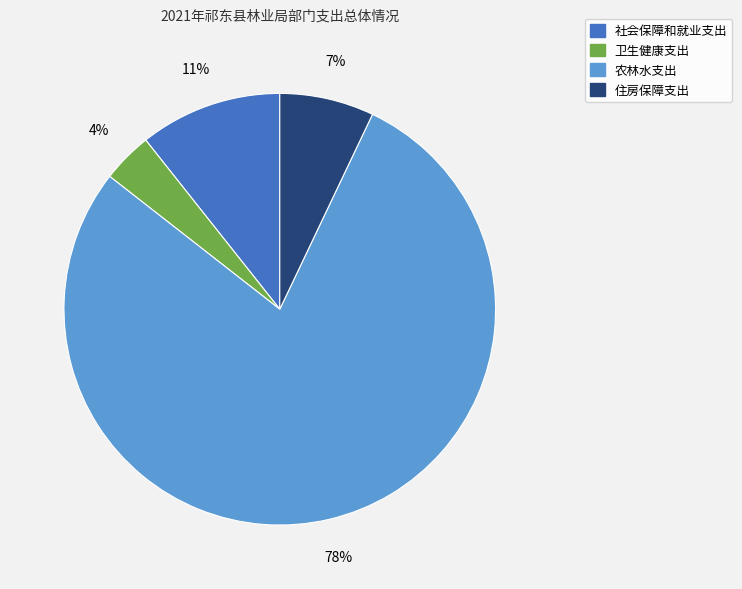

Is 住房保障支出 the majority of the pie?

No